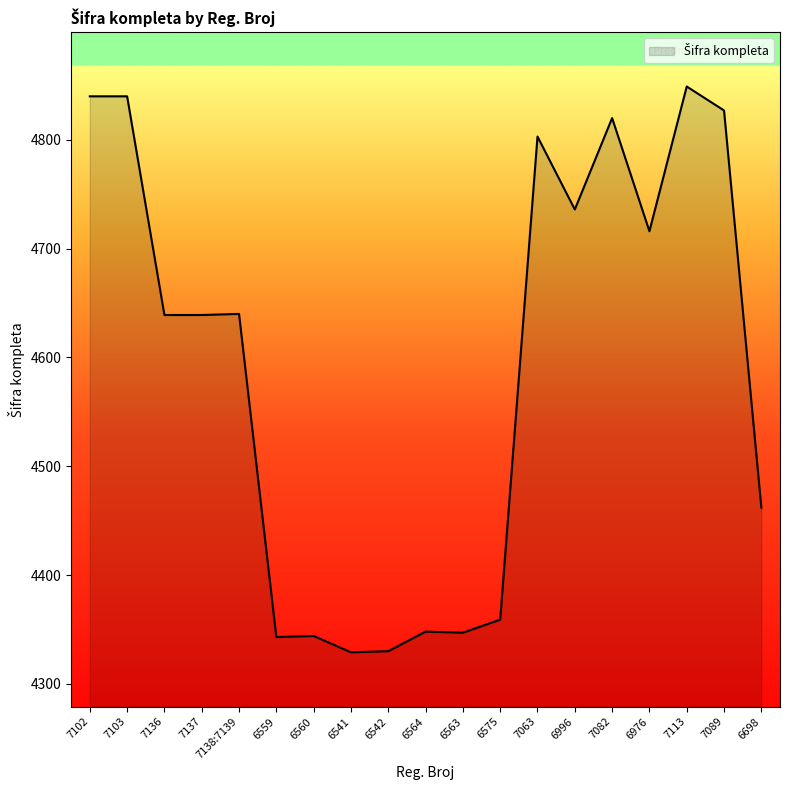

What position from the right is 7136?

17